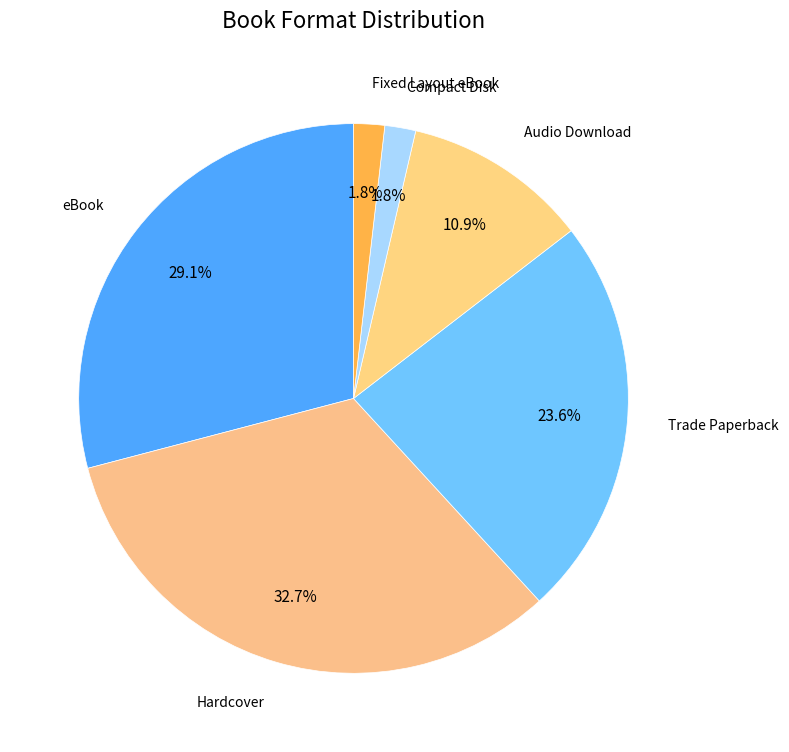

Do Fixed Layout eBook and eBook together represent more than half of the pie?

No